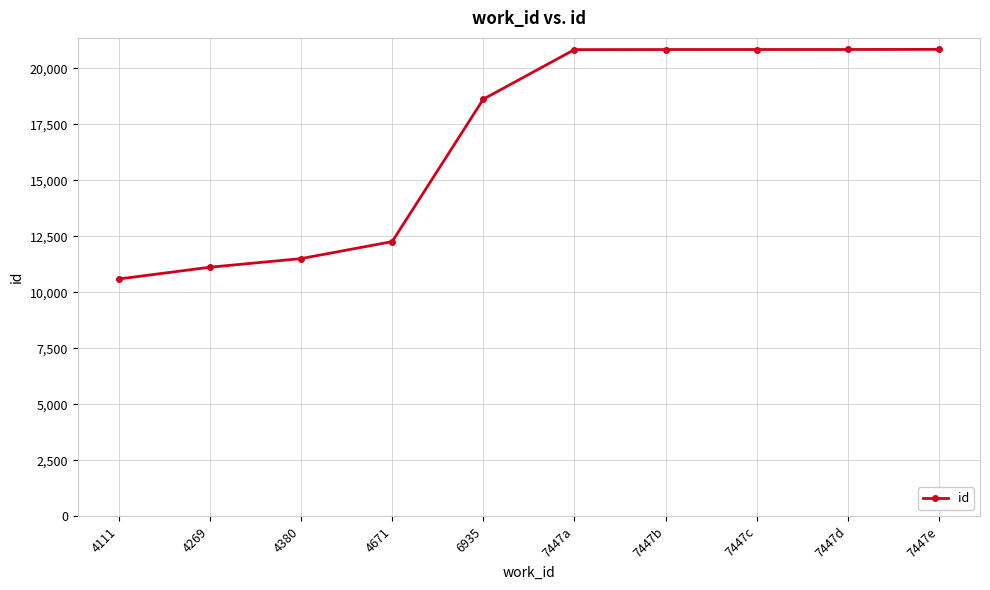

Which has a higher value, 4269 or 7447a?

7447a